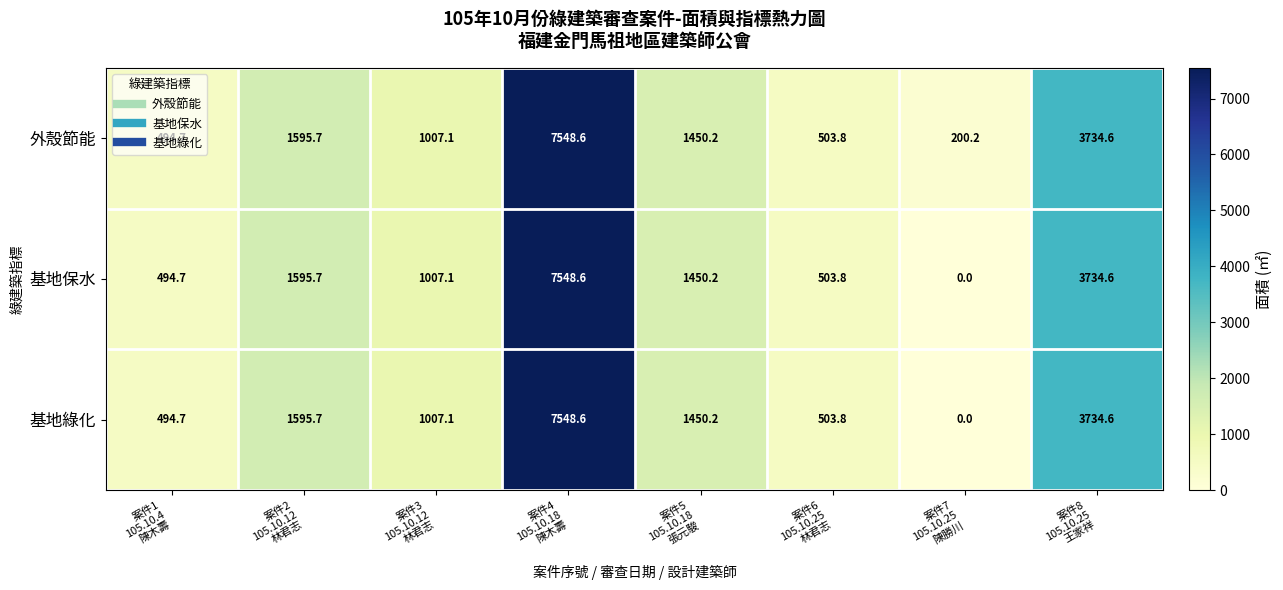

What is the maximum value shown in the chart?

7548.6